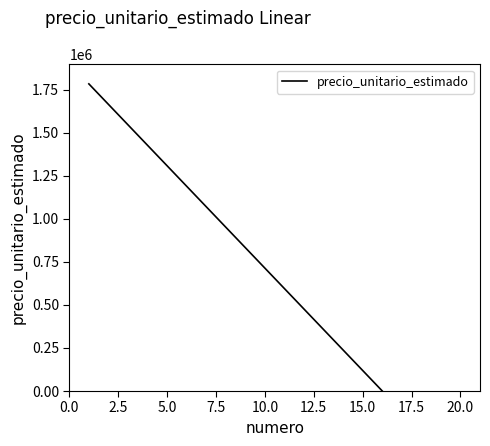

What is the change in value from 0.0 to 2.5?

-118875.4